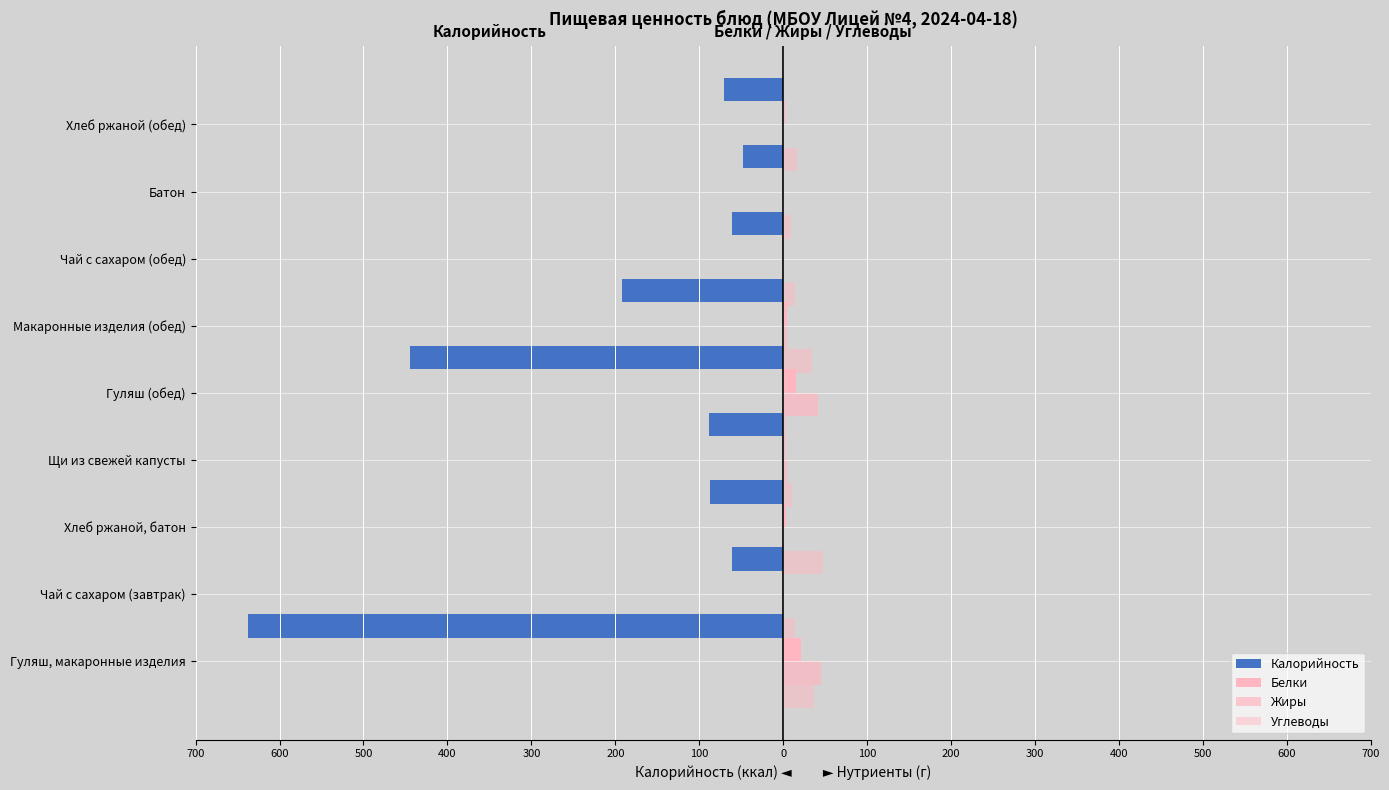

What is the average value of the Белки series?

5